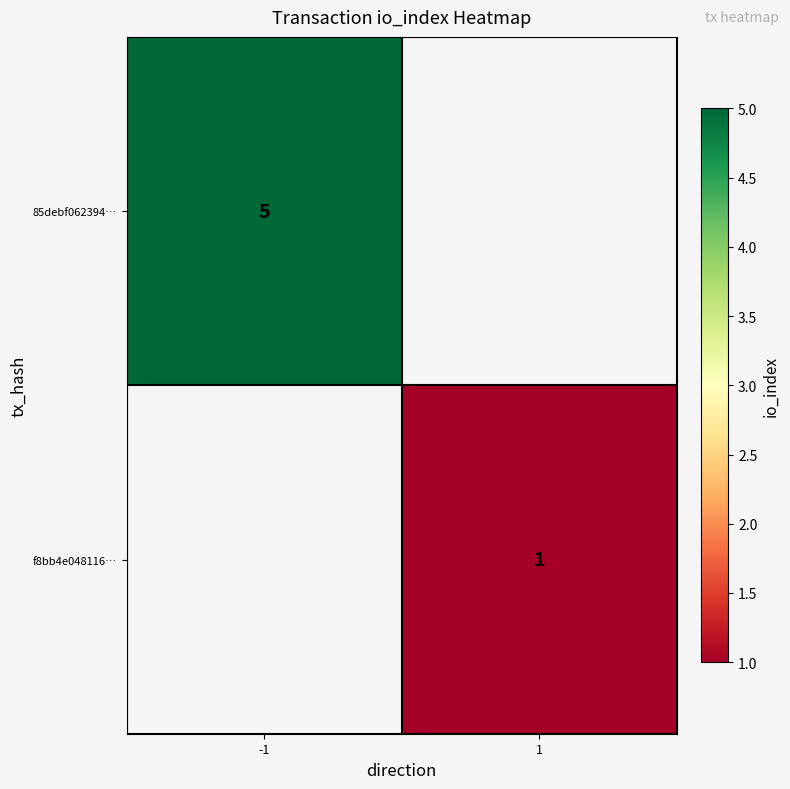

At which category does the chart reach its peak across all series?

-1